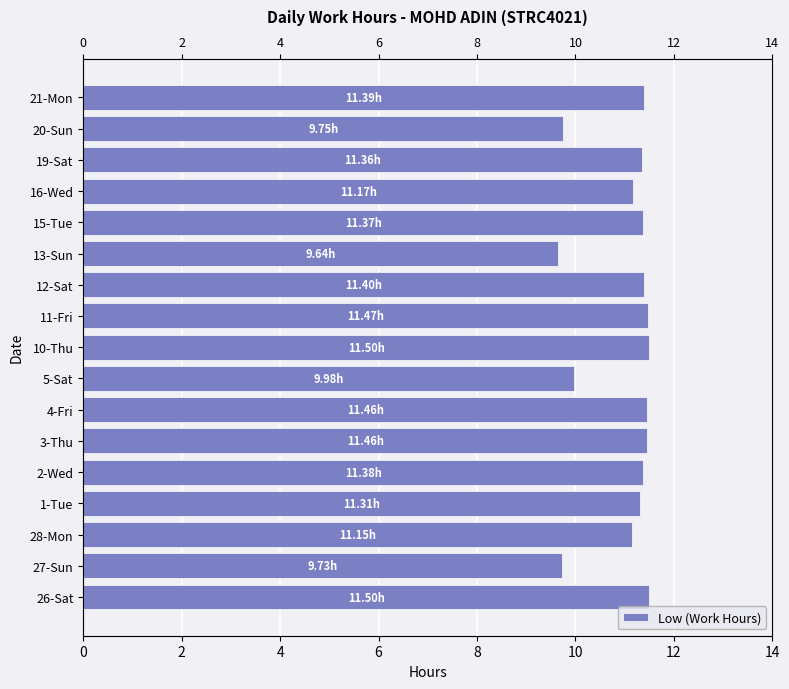

Reading right to left, list all the values displayed in this chart.

11.4	9.8	11.4	11.2	11.4	9.6	11.4	11.5	11.5	10.0	11.5	11.5	11.4	11.3	11.2	9.7	11.5